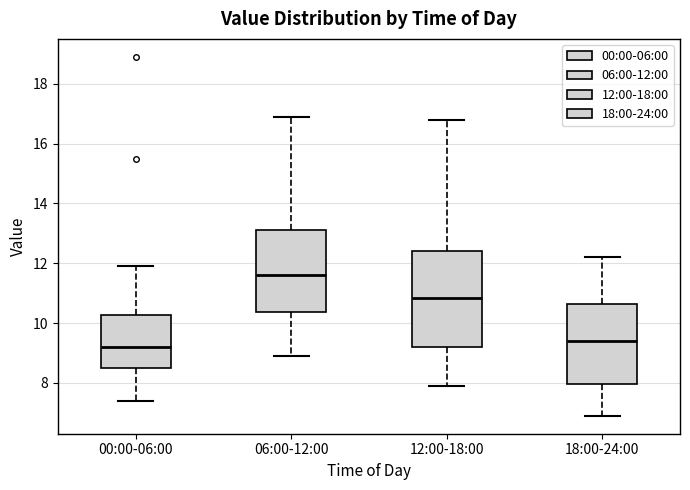

Reading left to right, read every box against the y-axis: the position of its median line, the range the box covers, and the ends of its whiskers. The values are not printed on the chart, so give them approximately, as read against the axis.

00:00-06:00: median 9.2, box 8.4 to 10.2, whiskers 7.4 to 12.0
06:00-12:00: median 11.6, box 10.4 to 13.2, whiskers 9.0 to 17.0
12:00-18:00: median 10.8, box 9.2 to 12.4, whiskers 8.0 to 16.8
18:00-24:00: median 9.4, box 8.0 to 10.6, whiskers 7.0 to 12.2